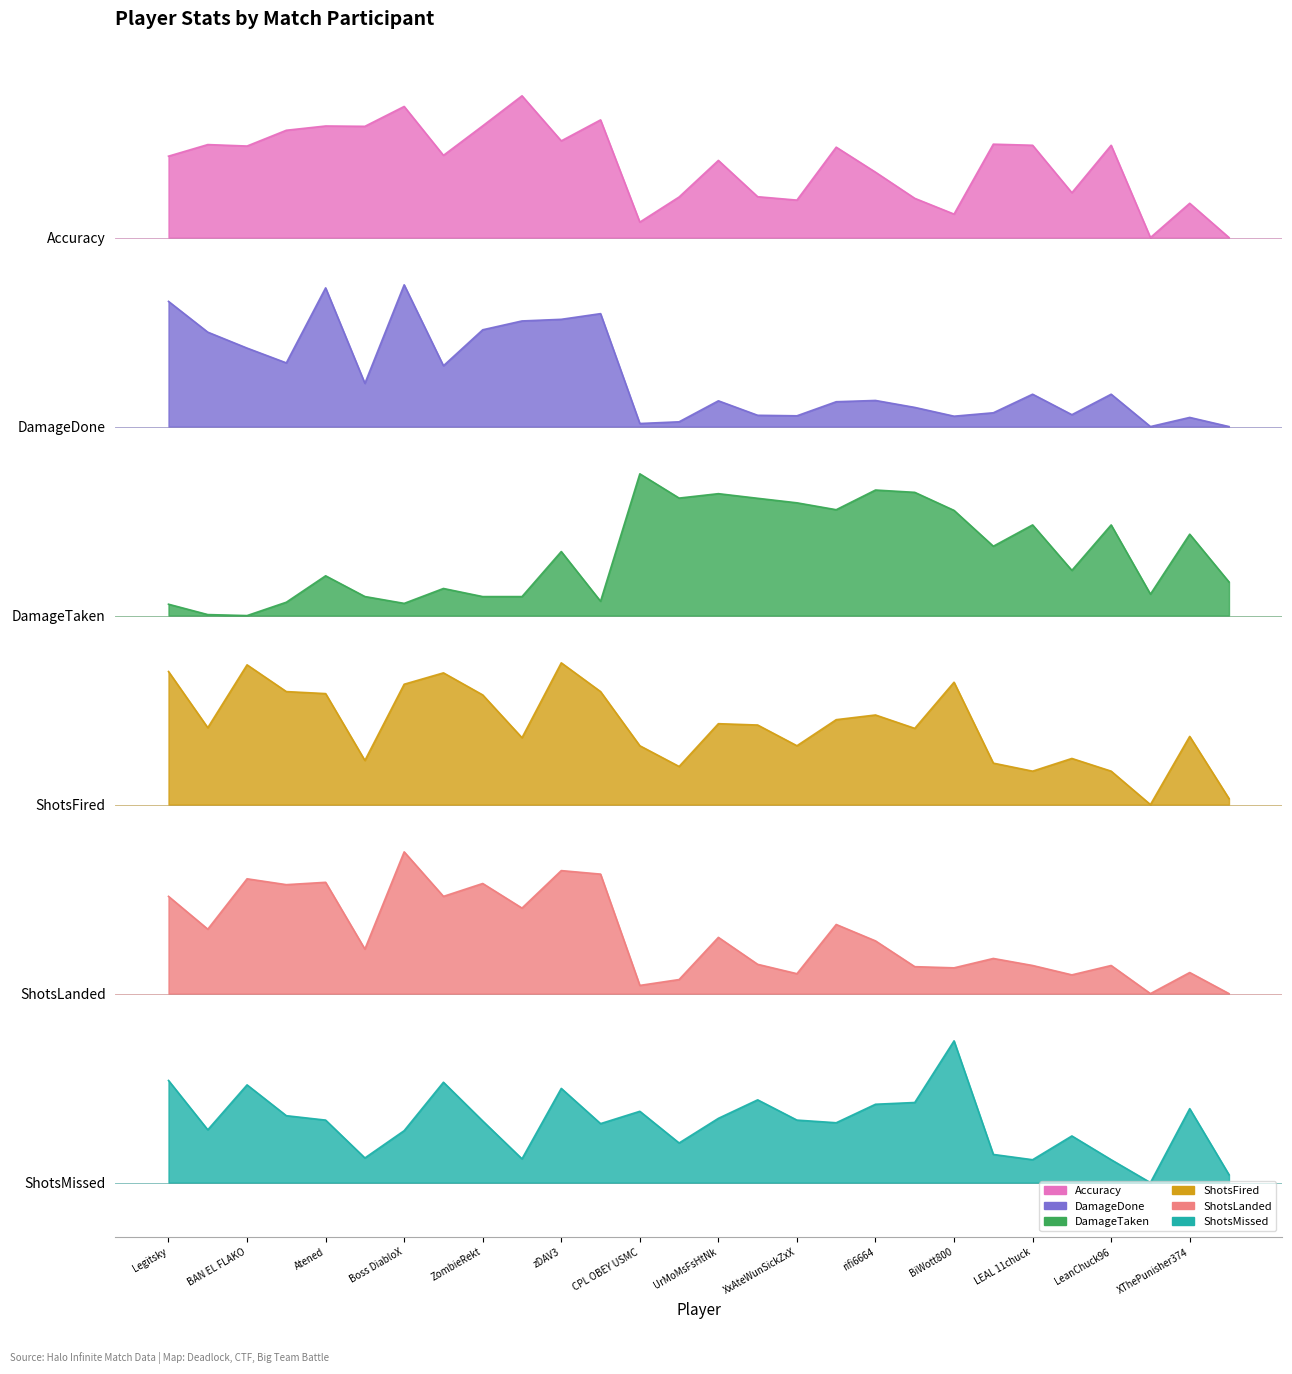

At which category is the sum across all series the highest?

zDAV3